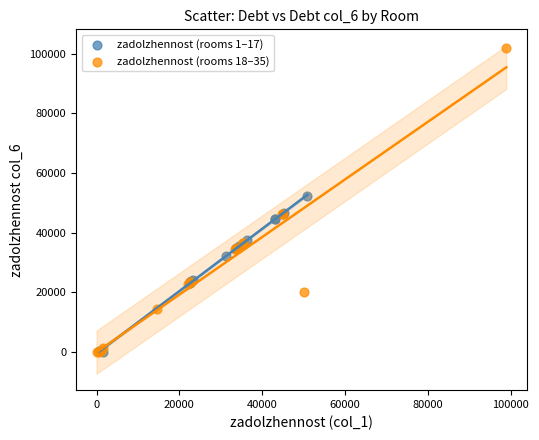

Which series reaches the maximum Y coordinate?

zadolzhennost (rooms 18–35)